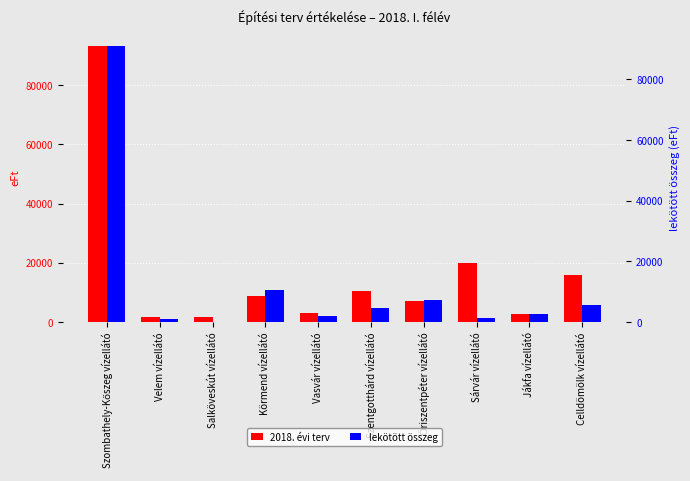

What is the spread (max minus min) of values at Celldömölk vízellátó?

10000